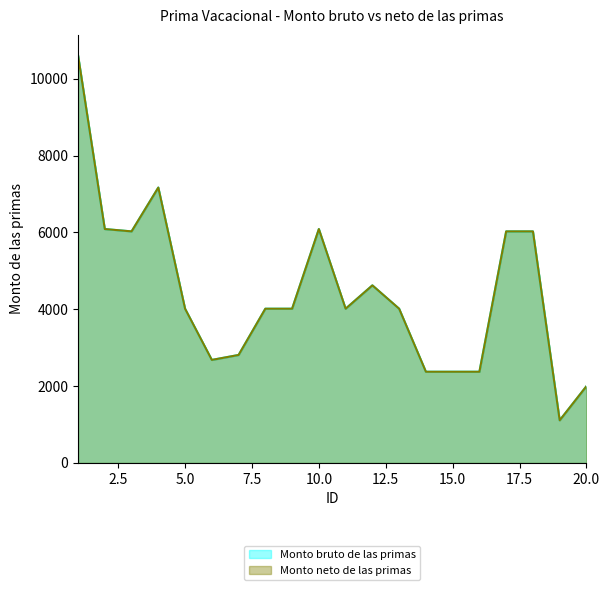

Where does the Monto bruto de las primas series first go above 4015?

1